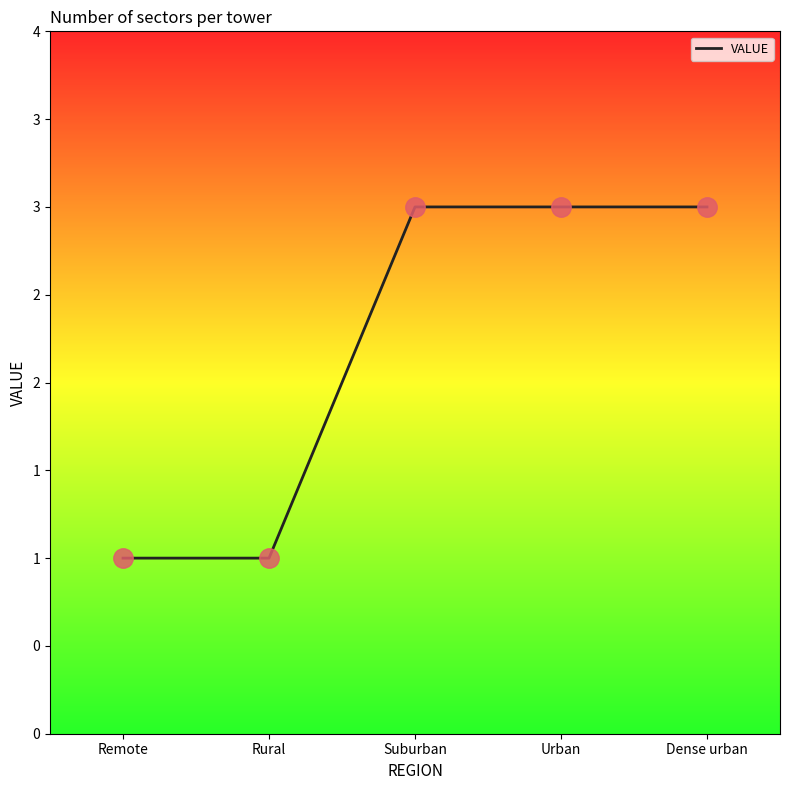

Does the chart display data point markers on the line(s)?

No